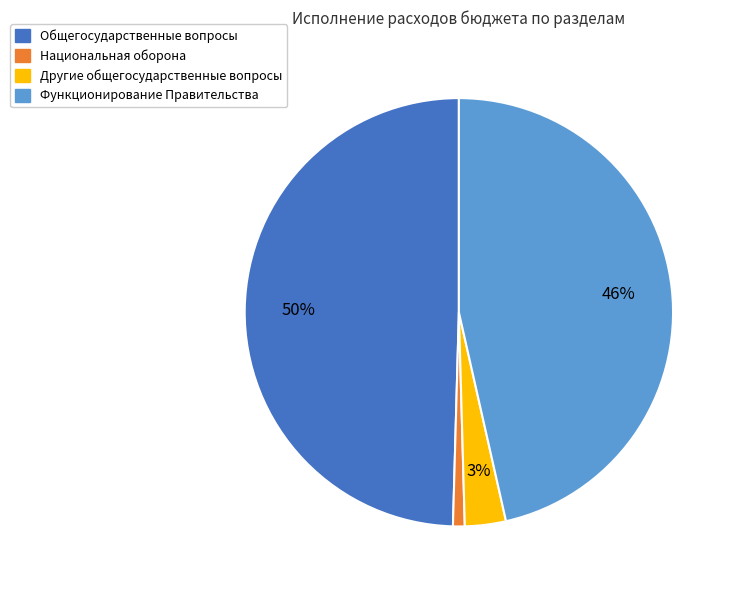

Combined, do Общегосударственные вопросы and Функционирование Правительства account for over 50%?

Yes